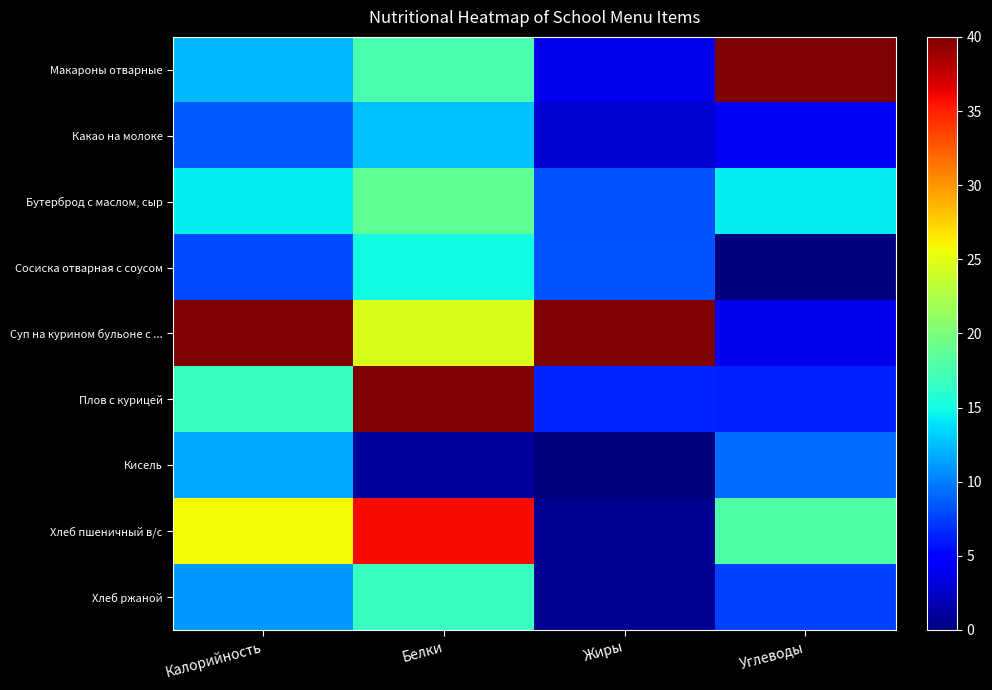

Reading left to right, list all the values displayed in this chart.

Макароны отварные: Калорийность=12.2	Белки=17.6	Жиры=3.8	Углеводы=40.0
Какао на молоке: Калорийность=8.6	Белки=12.6	Жиры=2.9	Углеводы=4.2
Бутерброд с маслом, сыр: Калорийность=14.3	Белки=18.7	Жиры=8.3	Углеводы=14.3
Сосиска отварная с соусом: Калорийность=8.0	Белки=14.9	Жиры=8.3	Углеводы=0.1
Суп на курином бульоне с ...: Калорийность=40.0	Белки=24.5	Жиры=40.0	Углеводы=3.8
Плов с курицей: Калорийность=16.6	Белки=40.0	Жиры=6.5	Углеводы=6.4
Кисель: Калорийность=11.6	Белки=1.0	Жиры=0.0	Углеводы=9.3
Хлеб пшеничный в/с: Калорийность=25.7	Белки=35.9	Жиры=0.8	Углеводы=17.9
Хлеб ржаной: Калорийность=11.0	Белки=16.6	Жиры=0.7	Углеводы=7.6